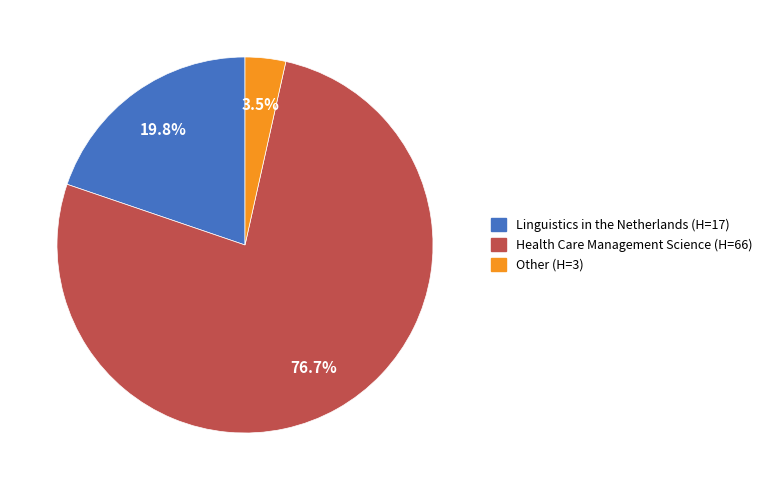

Count the number of slices in the pie.

3